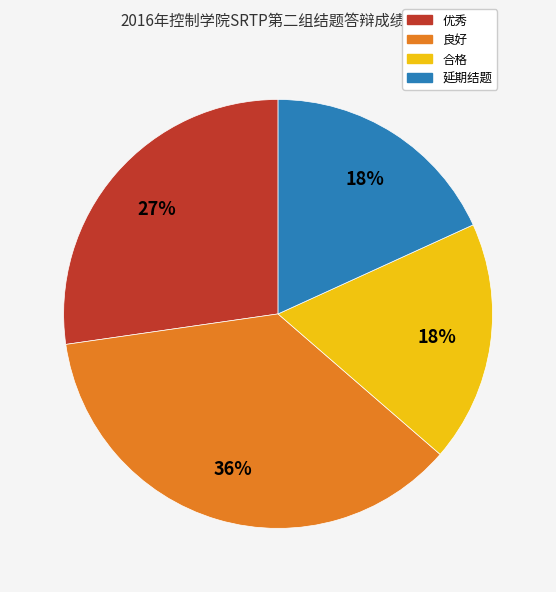

Which has a higher value, 合格 or 良好?

良好